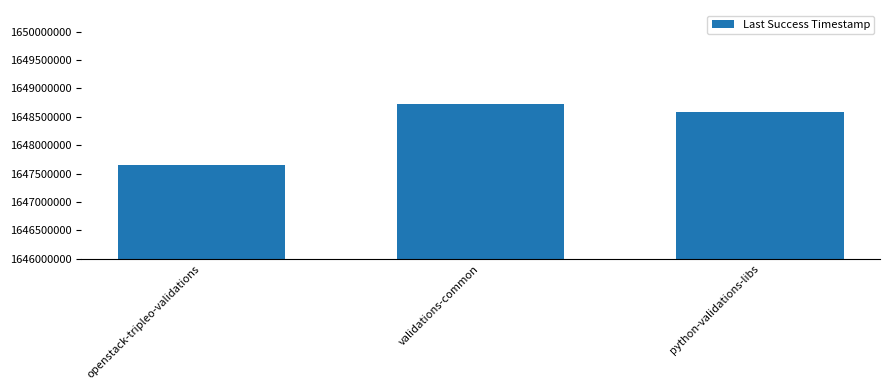

What is the minimum value shown in the chart?

1647643762